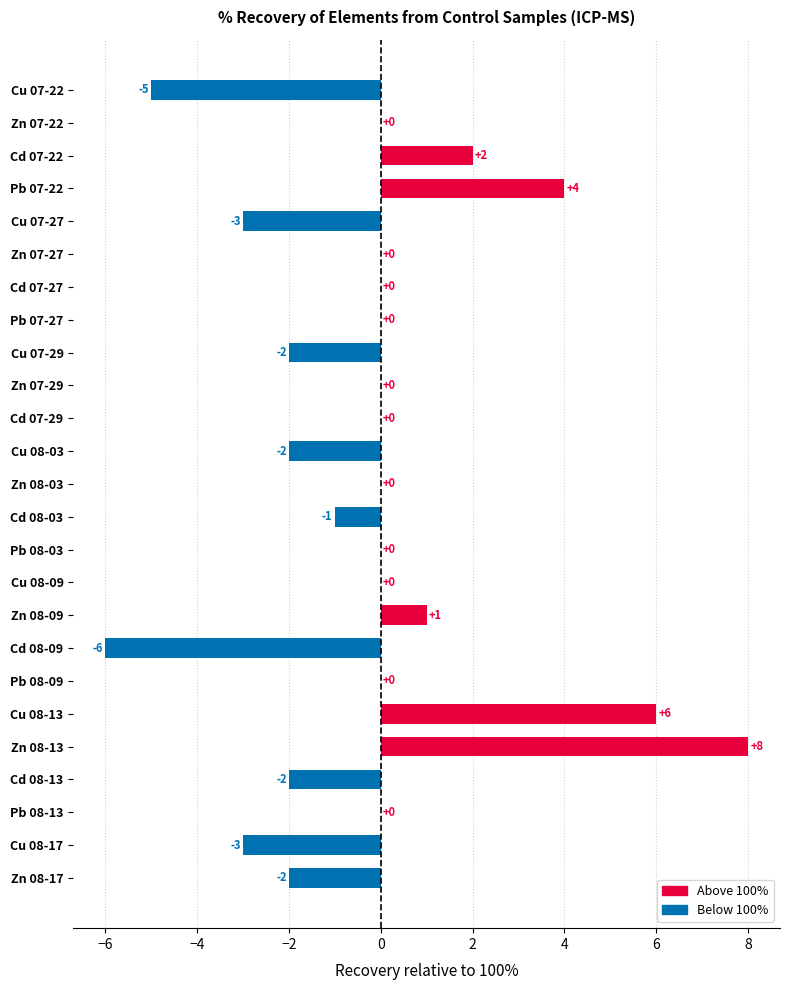

At which label is the value closest to 1?

Zn 08-09